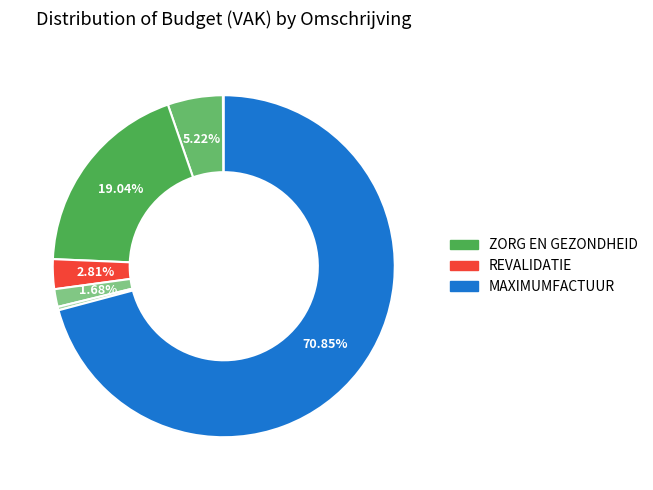

To the nearest percent, what is the difference between the largest and smallest slice percentages?

71%